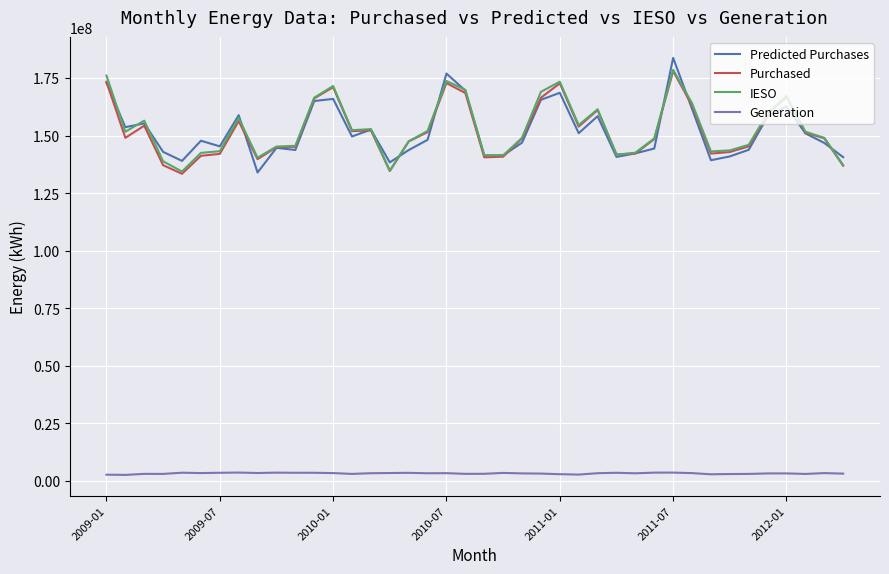

True or false: Purchased and Generation cross at least once.

False